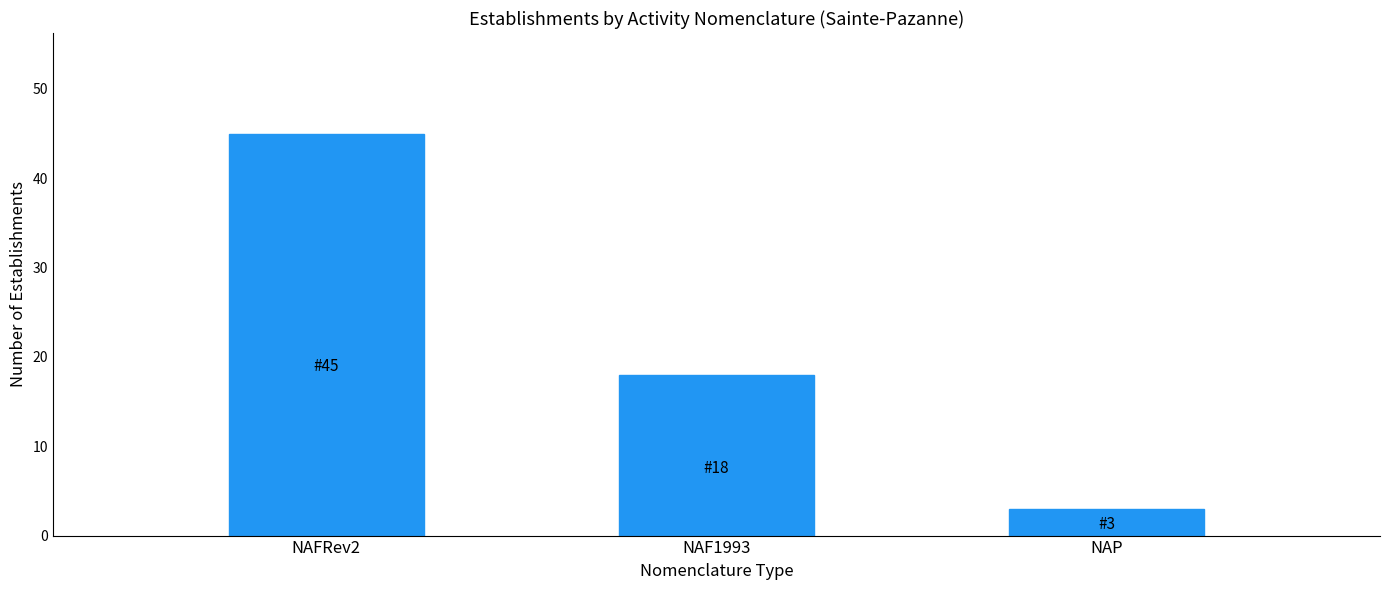

List the labels in order of value, smallest first.

NAP, NAF1993, NAFRev2